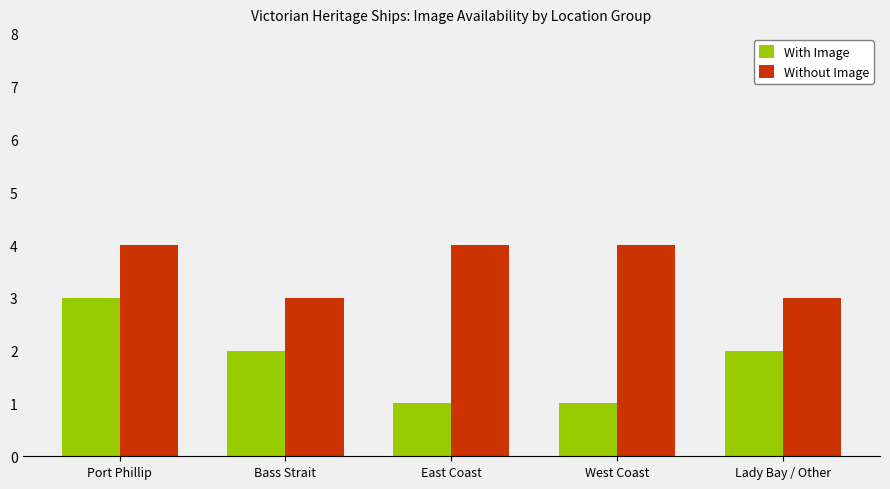

What value does the Without Image series have at East Coast?

4